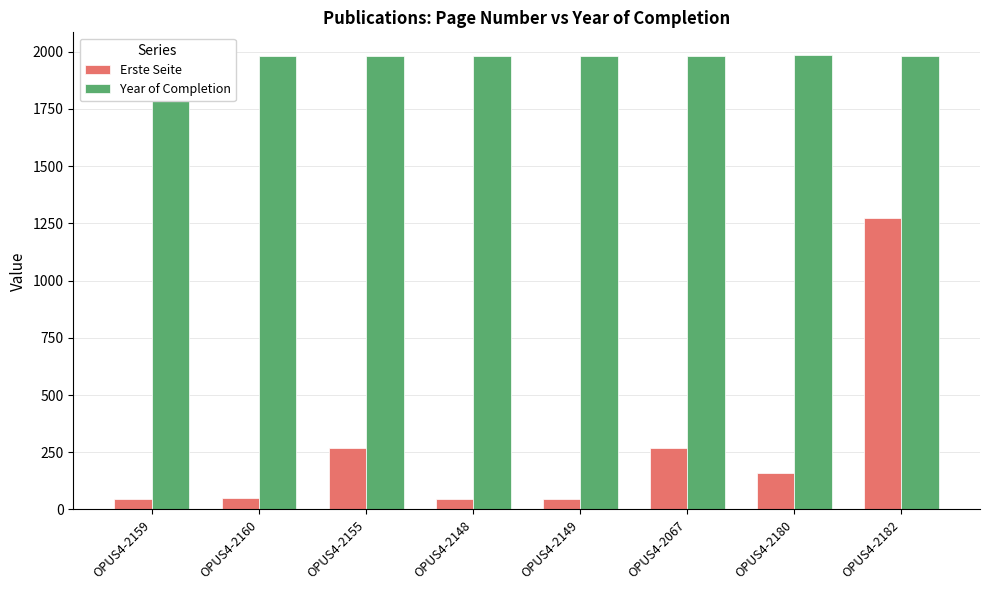

List the series in order of their overall mean, lowest first.

Erste Seite, Year of Completion